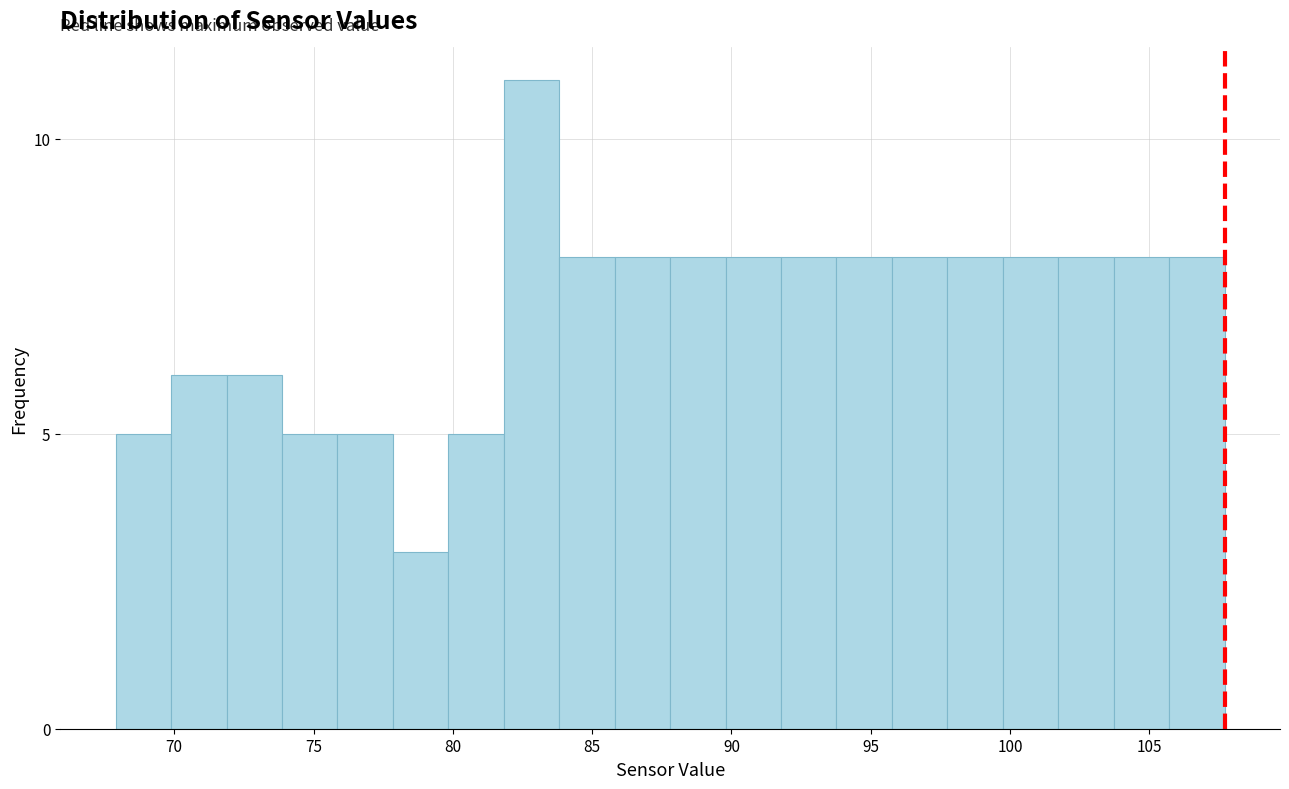

Around what value on the x-axis is the tallest bar? Give the approximate position of its centre, as read against the axis.

83.0